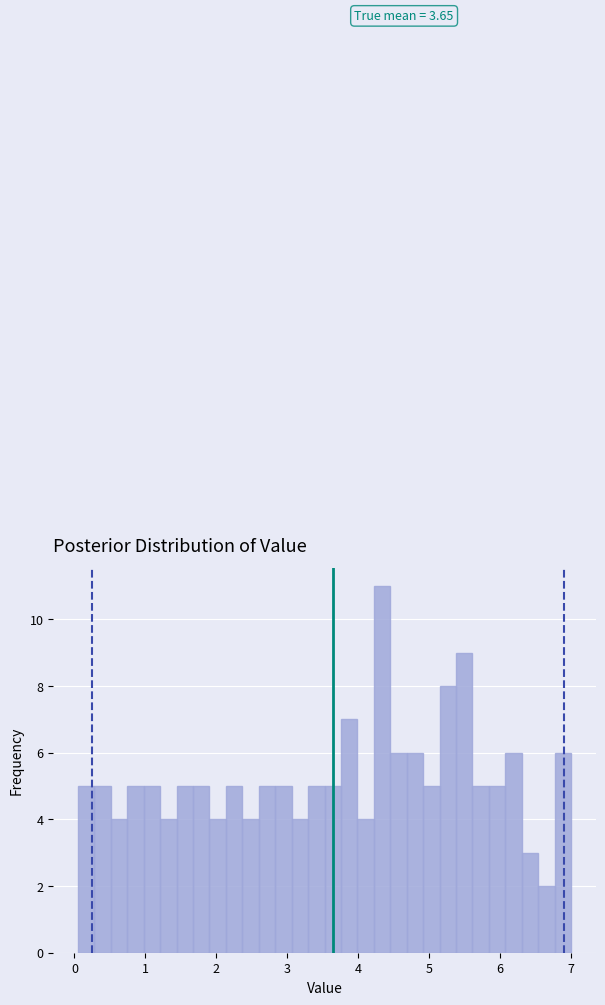

Read against the x-axis, roughly where is the centre of the tallest bar?

4.3